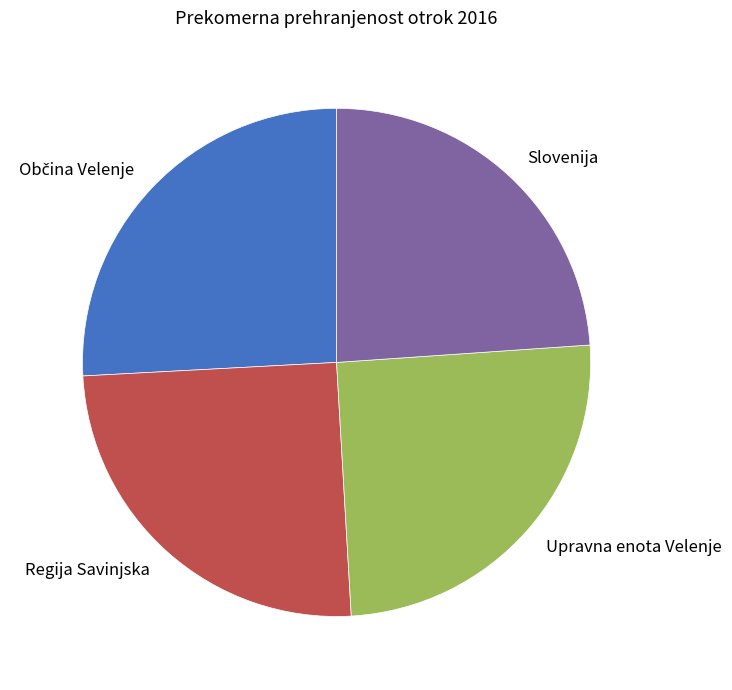

What is the ratio of the value at Slovenija to the value at Upravna enota Velenje?

0.9